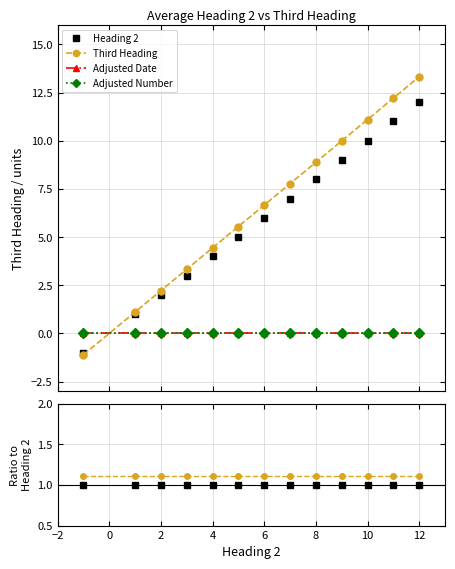

The value of Third Heading at 4 is 1.8. True or false?

False